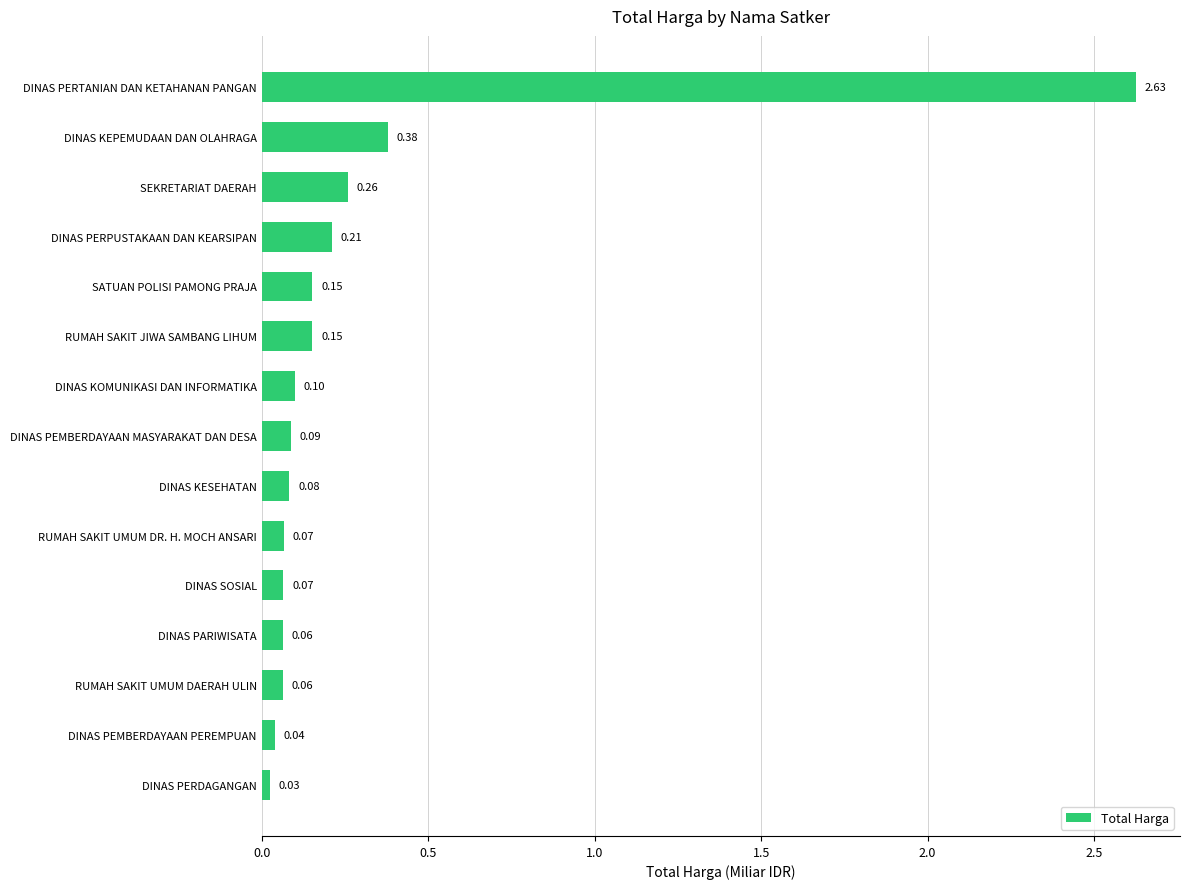

Are the bars horizontal?

Yes